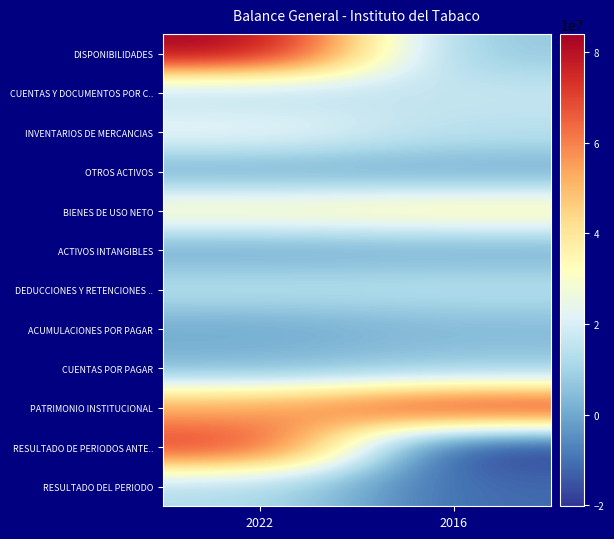

What is the spread (max minus min) of values at 2022?

83830545.0